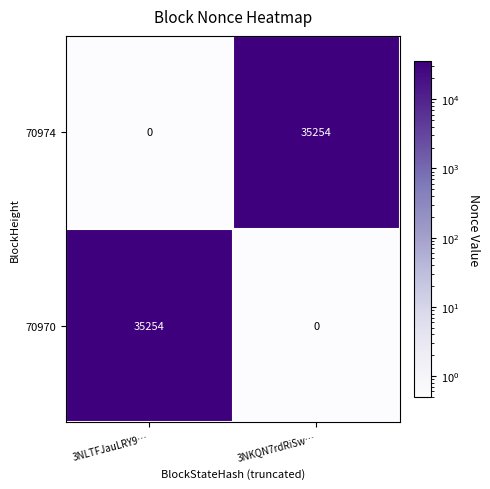

What is the average value of the 70974 series?

17627